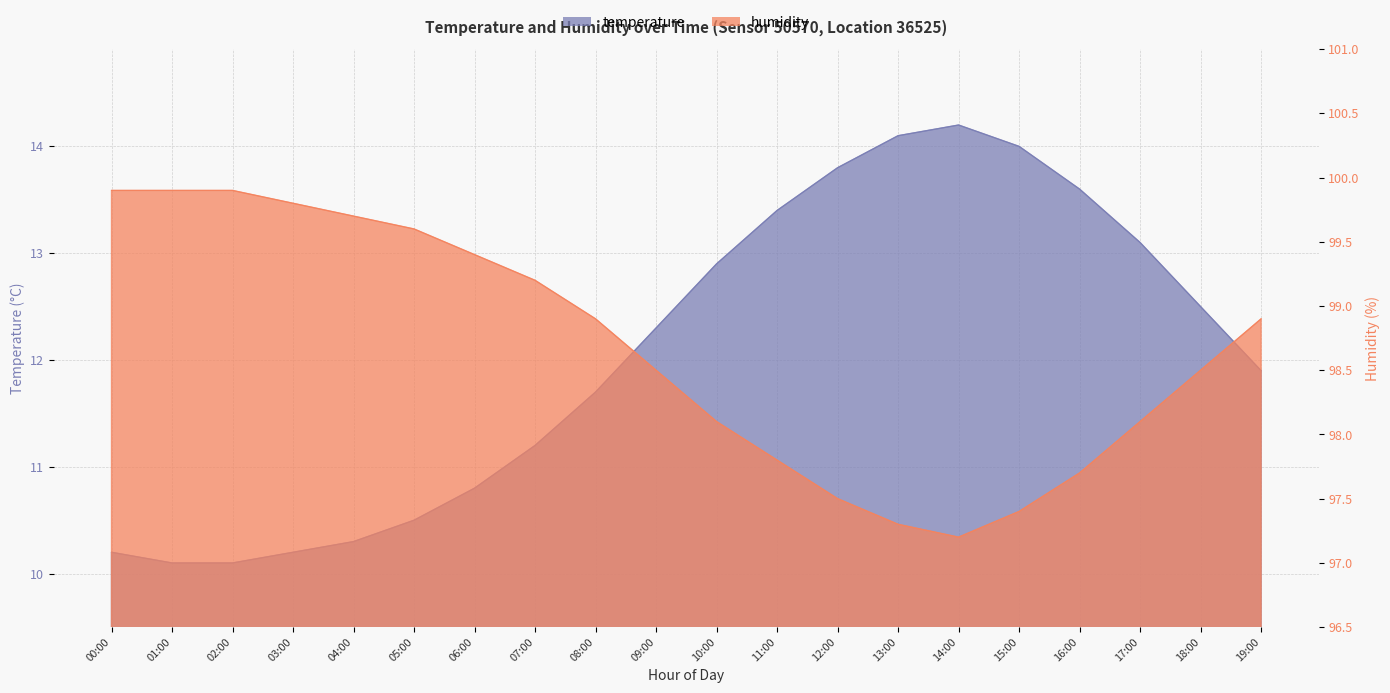

Rank the series by their maximum value, from lowest to highest.

temperature, humidity